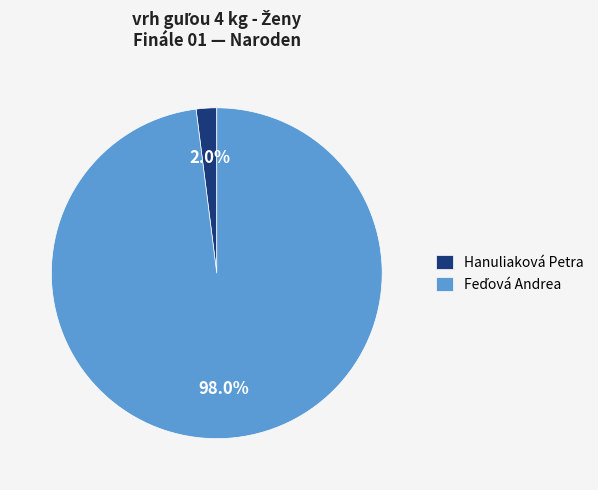

How many slices are in this pie chart?

2